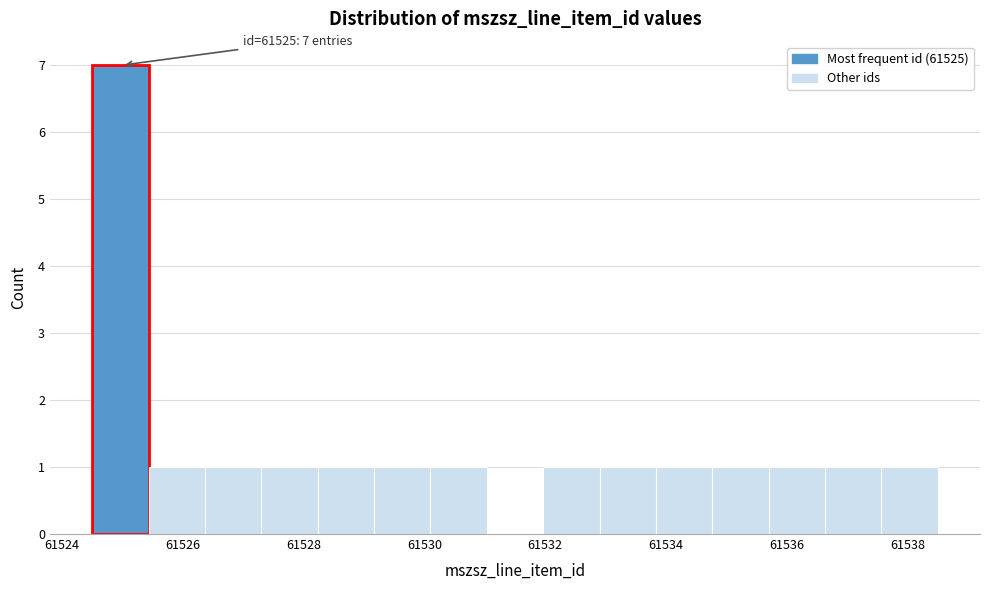

Over which range of the x-axis is the bar tallest?

61524.6 to 61525.4